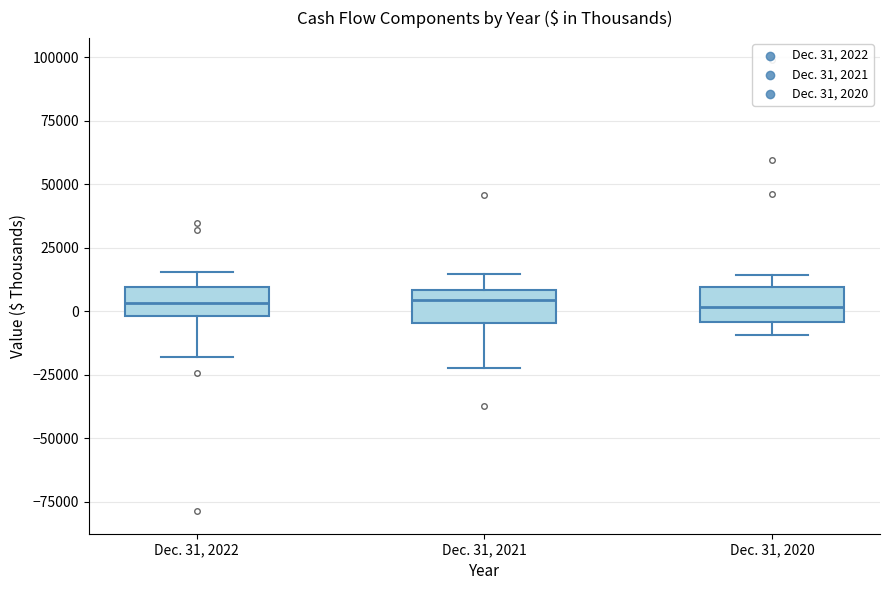

Reading left to right, transcribe this box plot: for each box, give where its median line is, the range the box spans, and where its two whiskers end, as read against the y-axis. The values are not printed on the chart, so give them approximately, as read against the axis.

Dec. 31, 2022: median 5000, box 0 to 10000, whiskers -20000 to 15000
Dec. 31, 2021: median 5000, box -5000 to 10000, whiskers -20000 to 15000
Dec. 31, 2020: median 0, box -5000 to 10000, whiskers -10000 to 15000